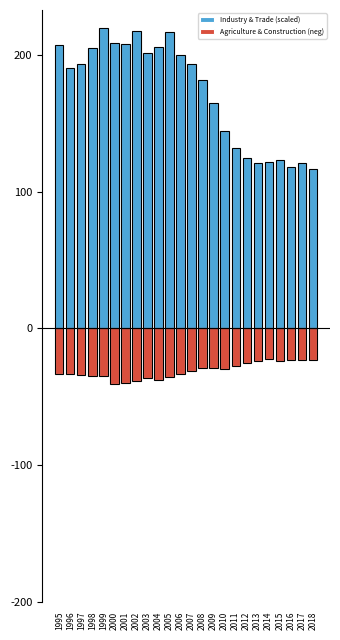

How many data points in Agriculture & Construction (neg) are above -31?

11